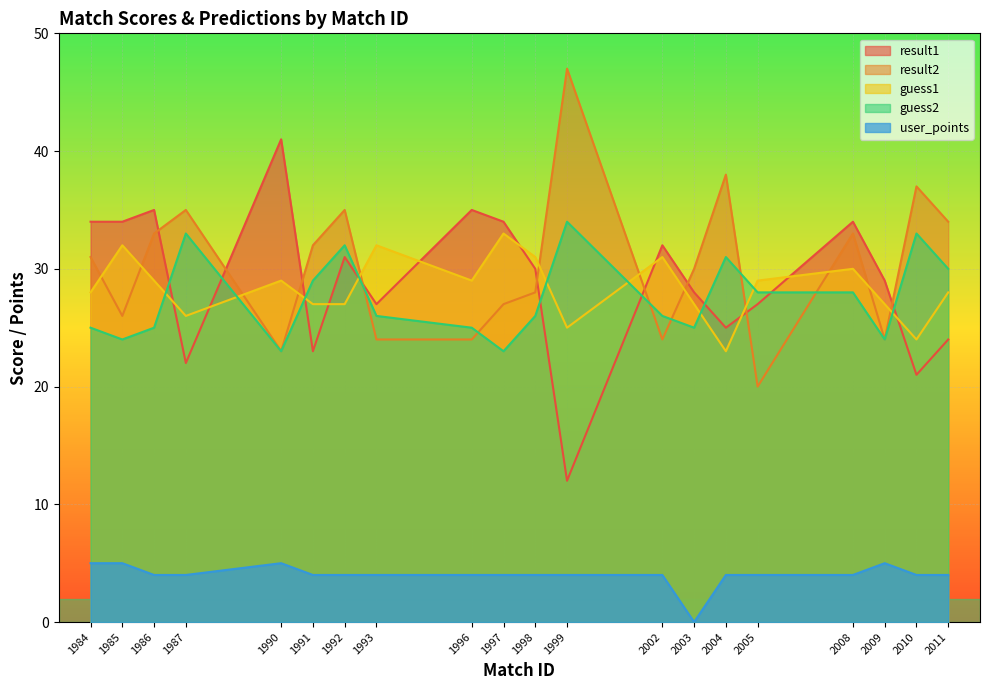

How many times do result2 and result1 cross each other?

9